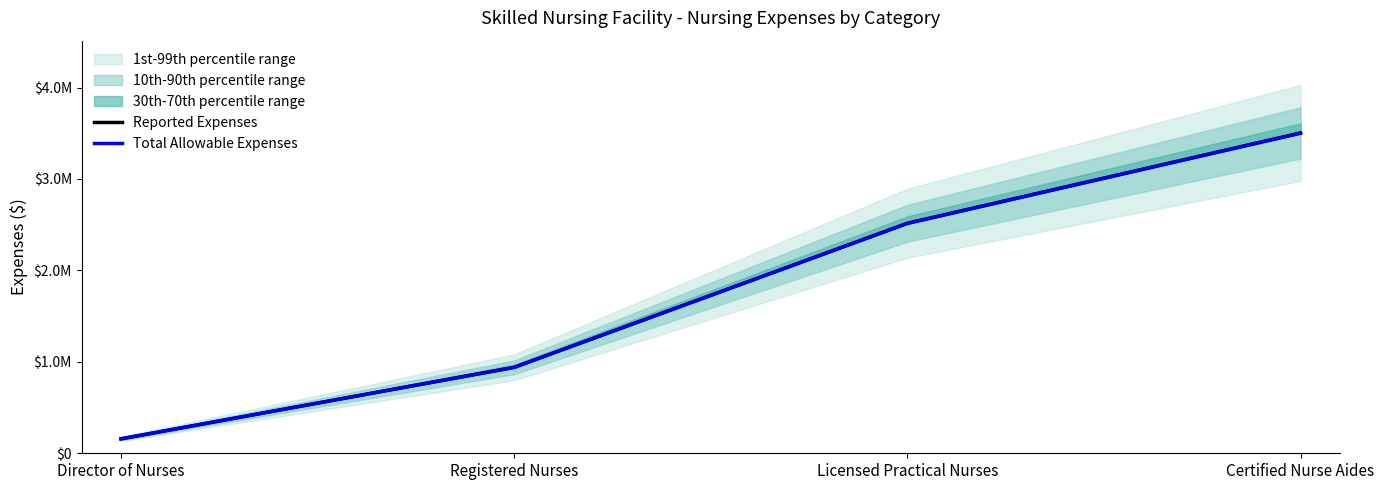

Reading left to right, transcribe all the data shown in this chart.

Reported Expenses: 157963	940133	2515919	3503613
Total Allowable Expenses: 157791	939308	2513491	3500480